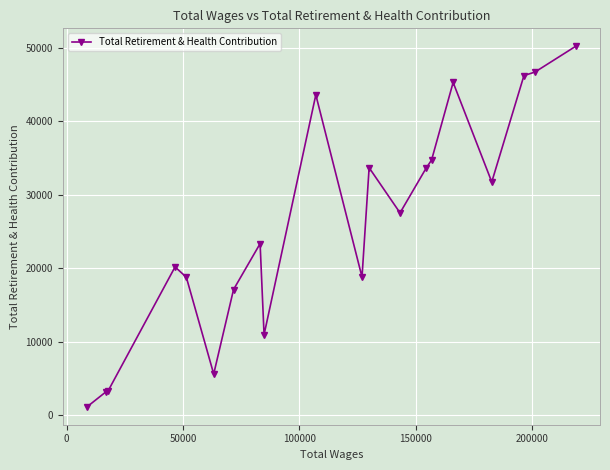

True or false: the data has more than 0 interior local peaks.

True